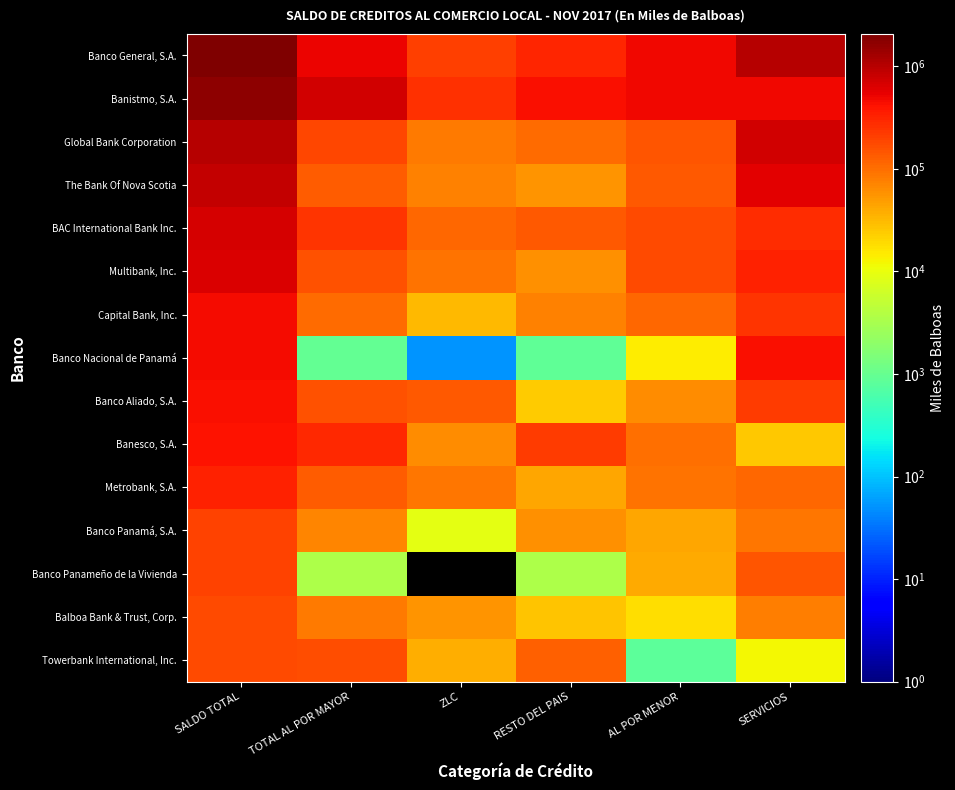

Which series has the largest total across all categories?

Banco General, S.A.